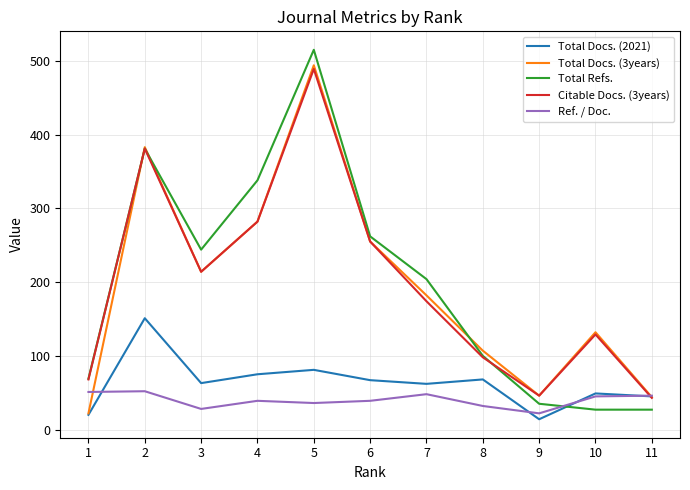

What is the spread (max minus min) of values at 4?

299